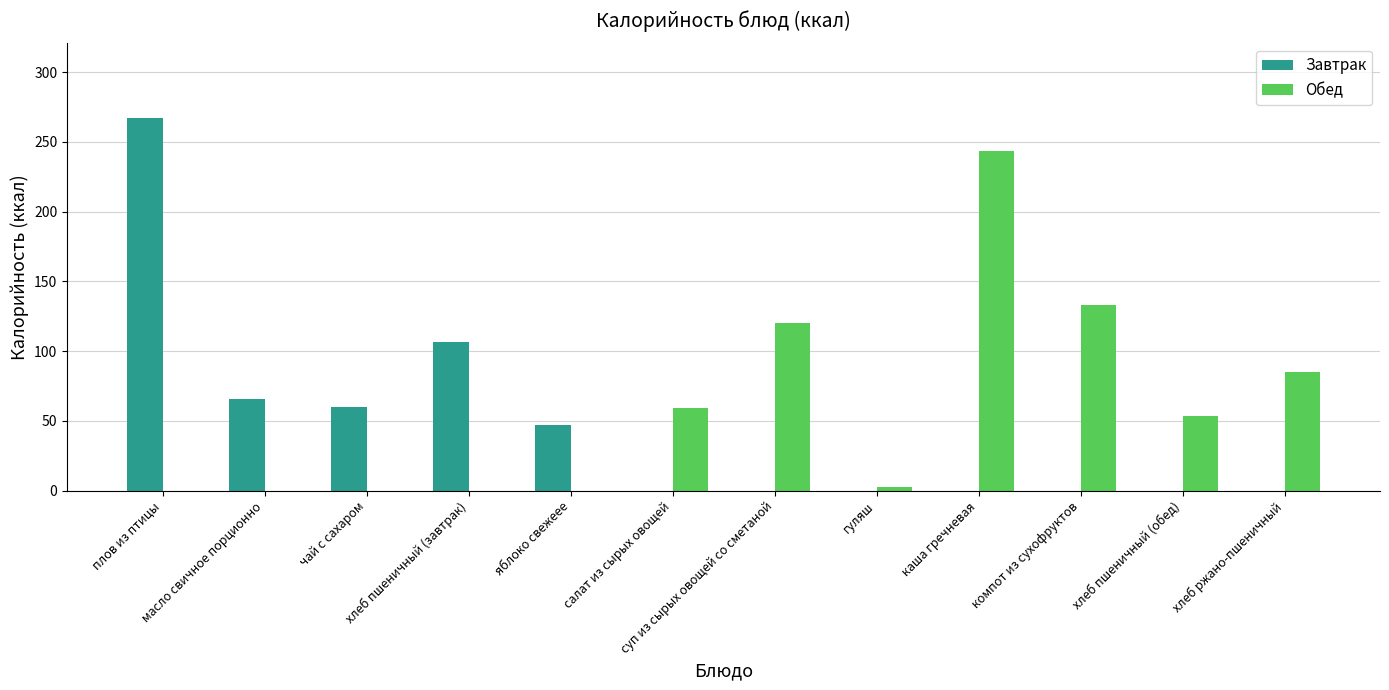

What is the maximum value shown in the chart?

267.2